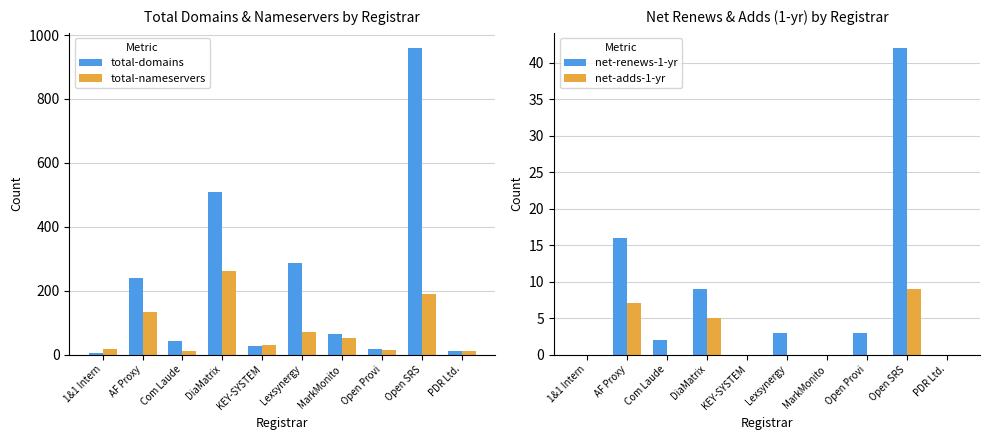

What is the sum of all total-domains values?

2161